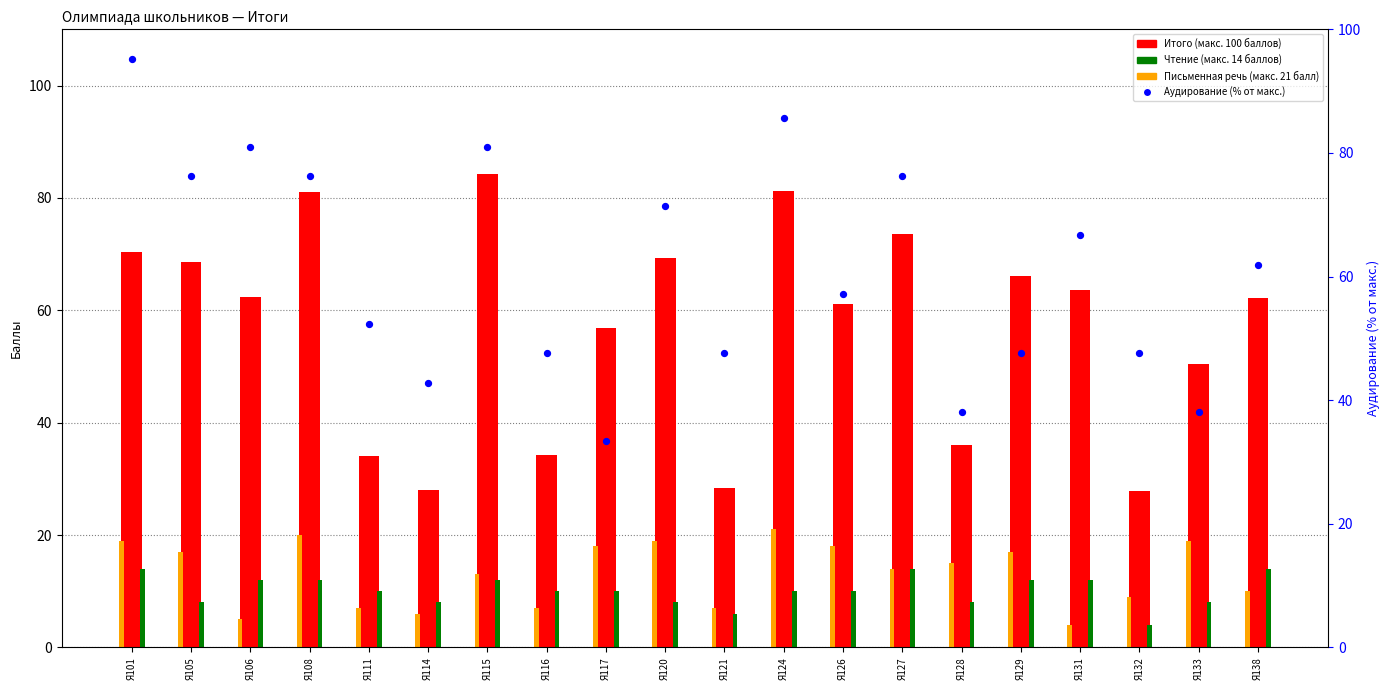

Which series reaches the minimum Y coordinate?

Чтение (макс. 14 баллов)